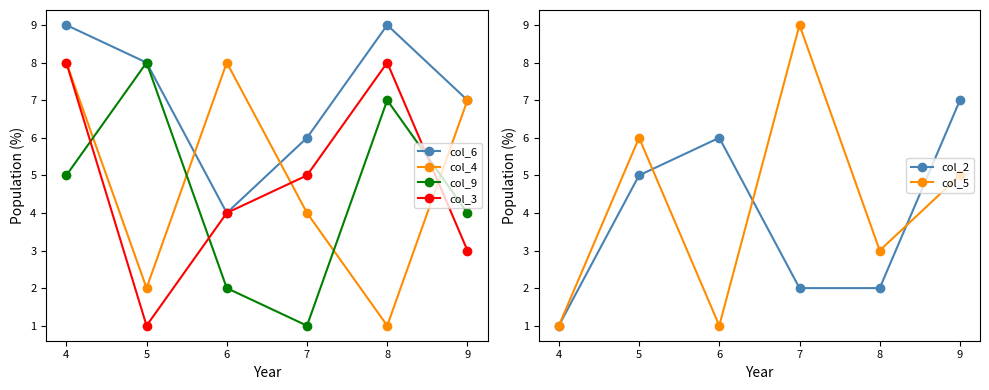

What is the spread (max minus min) of values at 4?

8